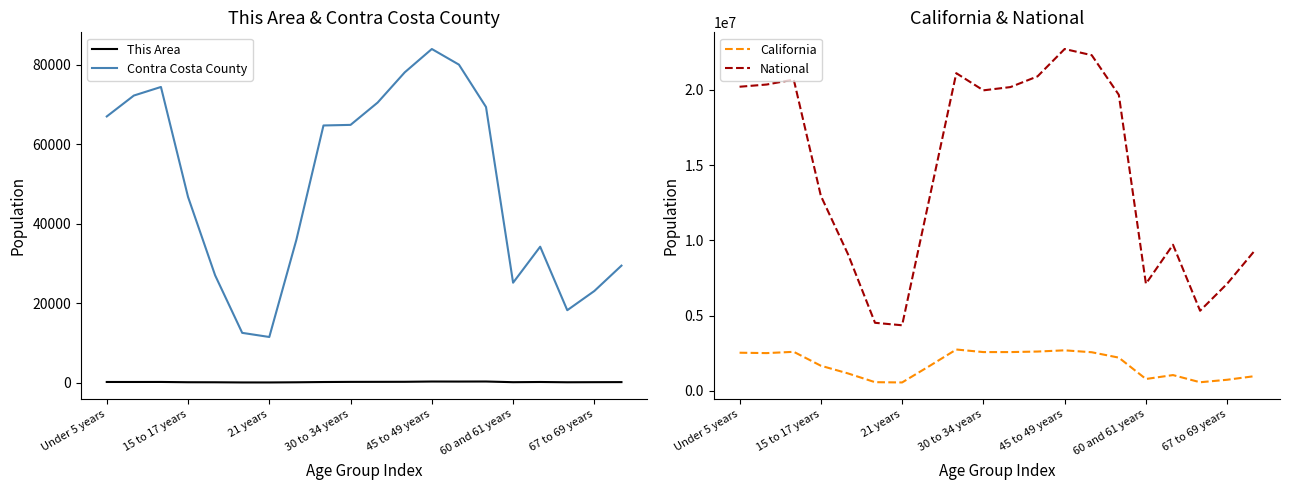

What is the highest value of the Contra Costa County series?

84006